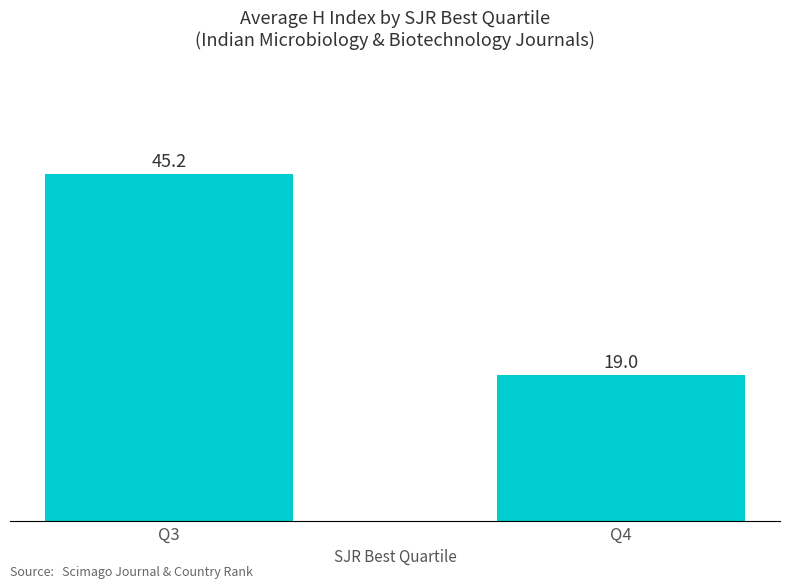

What is the difference between the maximum and minimum values?

26.2